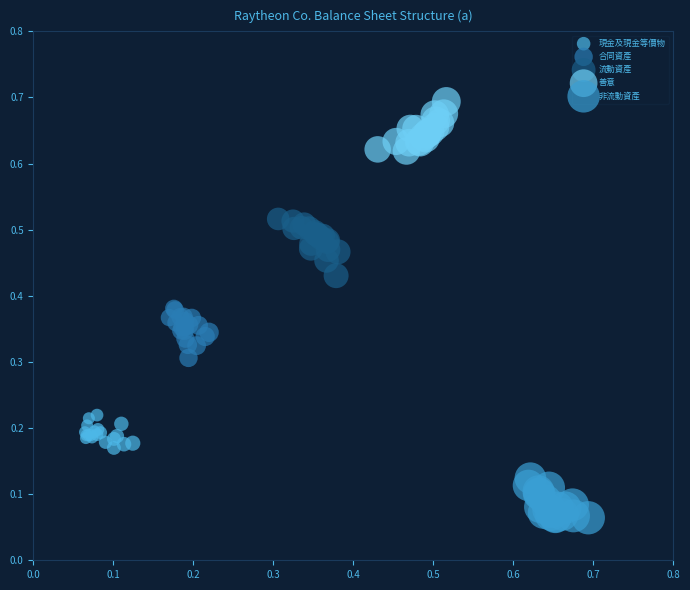

Which series reaches the maximum Y coordinate?

善意